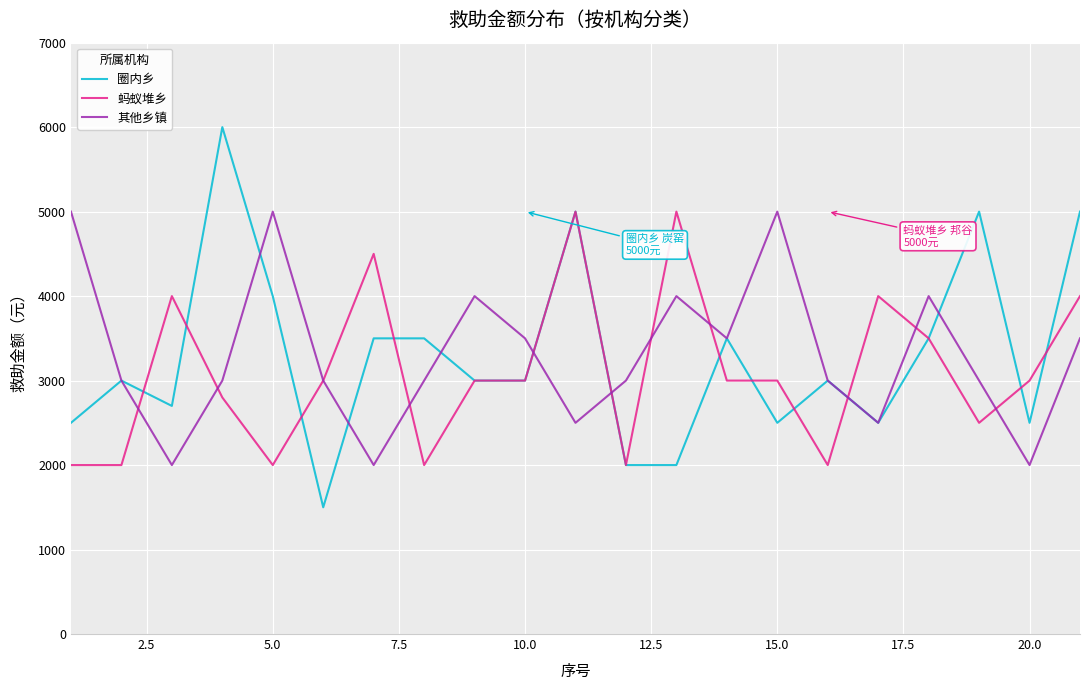

What is the minimum value for 圈内乡?

1500